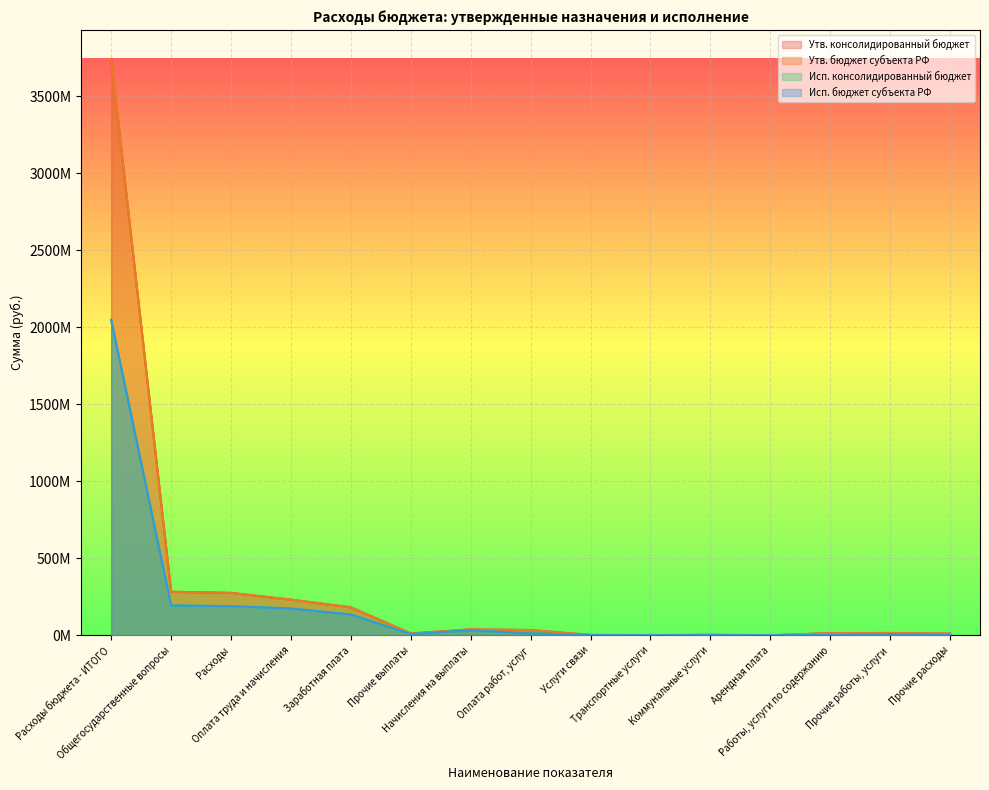

What are all the series names shown in the legend?

Утв. консолидированный бюджет, Утв. бюджет субъекта РФ, Исп. консолидированный бюджет, Исп. бюджет субъекта РФ